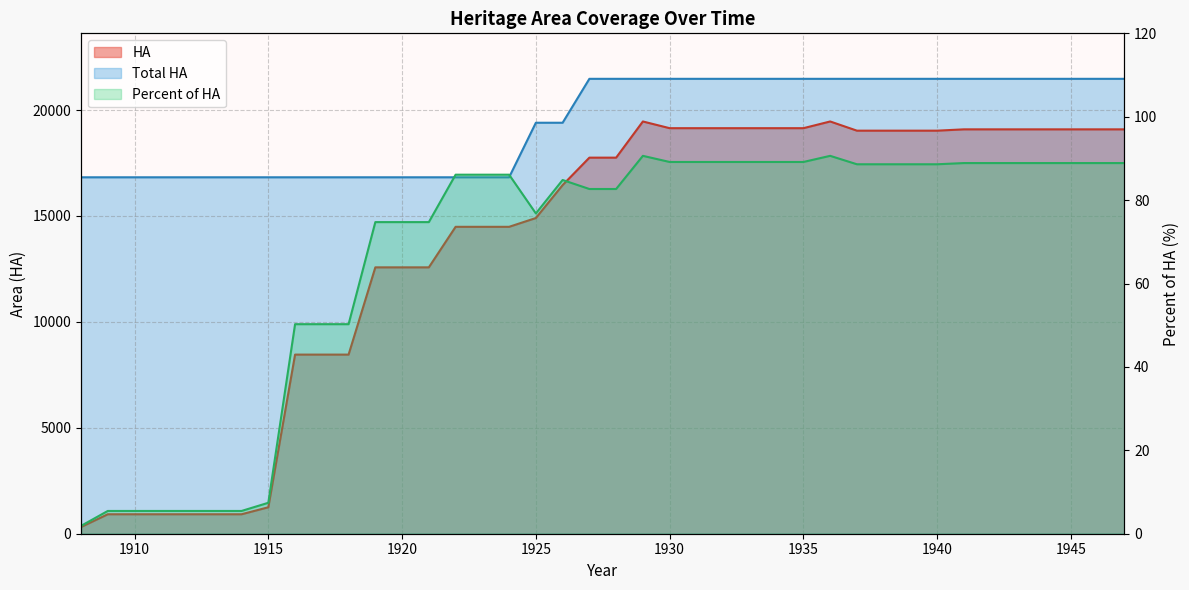

What are all the series names shown in the legend?

HA, Total HA, Percent of HA